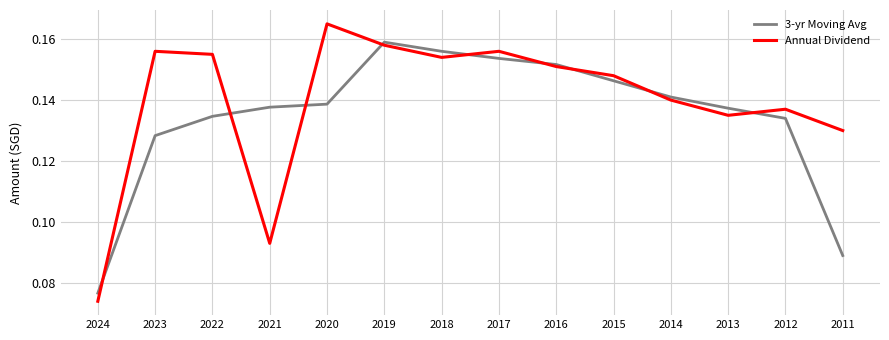

True or false: 3-yr Moving Avg has a value of 0.1 at 2018.

False